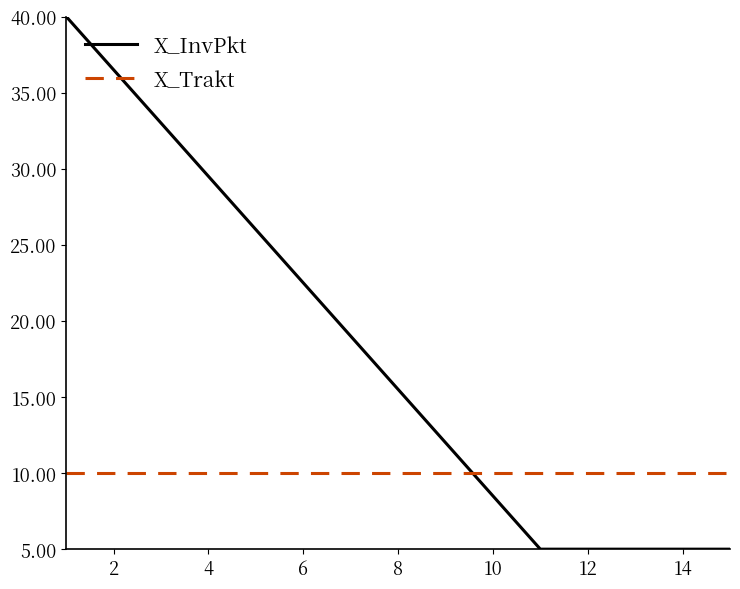

Reading left to right, what are all the values shown in this chart?

X_InvPkt: 40.0	36.5	33.0	29.5	26.0	22.5	19.0	15.5	12.0	8.5	5.0	5.0	5.0	5.0	5.0
X_Trakt: 10.0	10.0	10.0	10.0	10.0	10.0	10.0	10.0	10.0	10.0	10.0	10.0	10.0	10.0	10.0